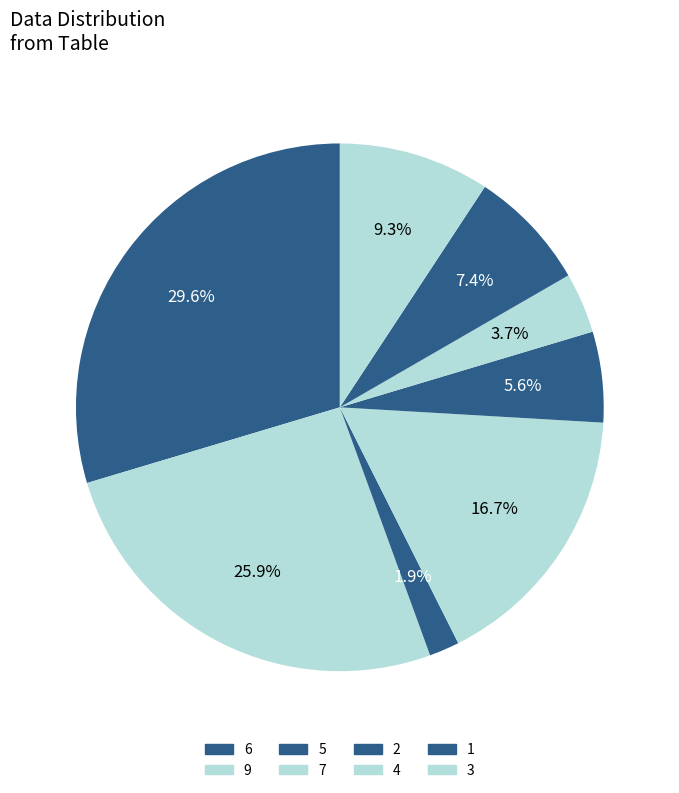

Is there any slice that represents more than half of the pie?

No